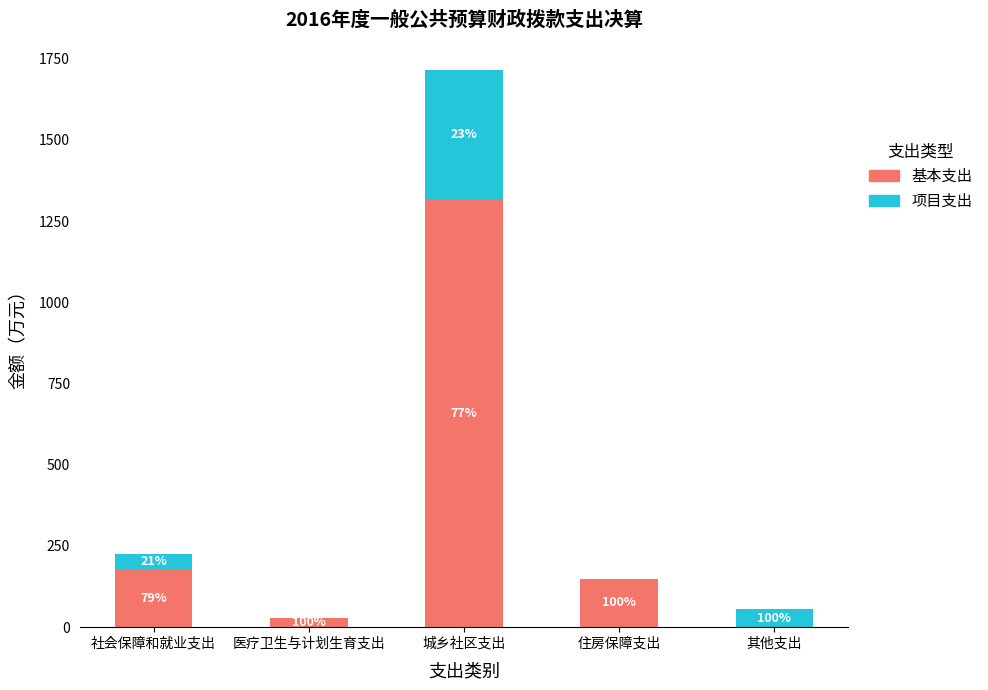

Does the chart contain stacked bars?

Yes